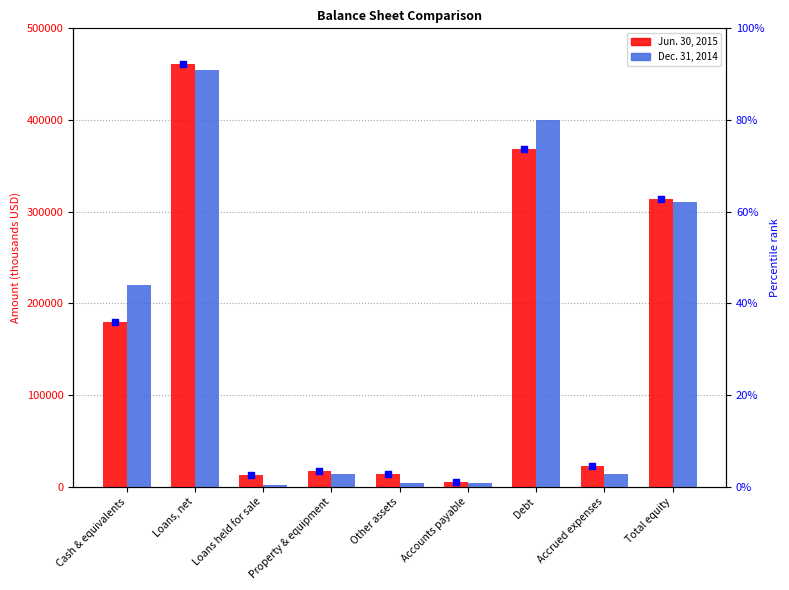

What are all the series names shown in the legend?

Jun. 30, 2015, Dec. 31, 2014